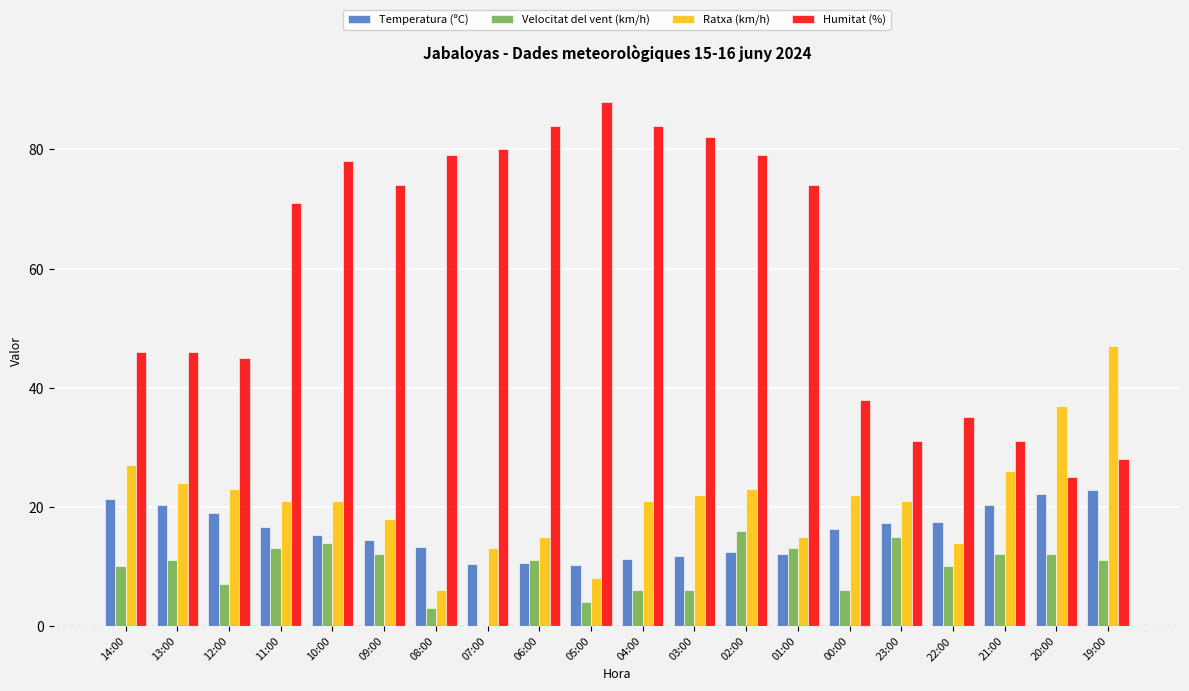

Which series has the largest total across all categories?

Humitat (%)